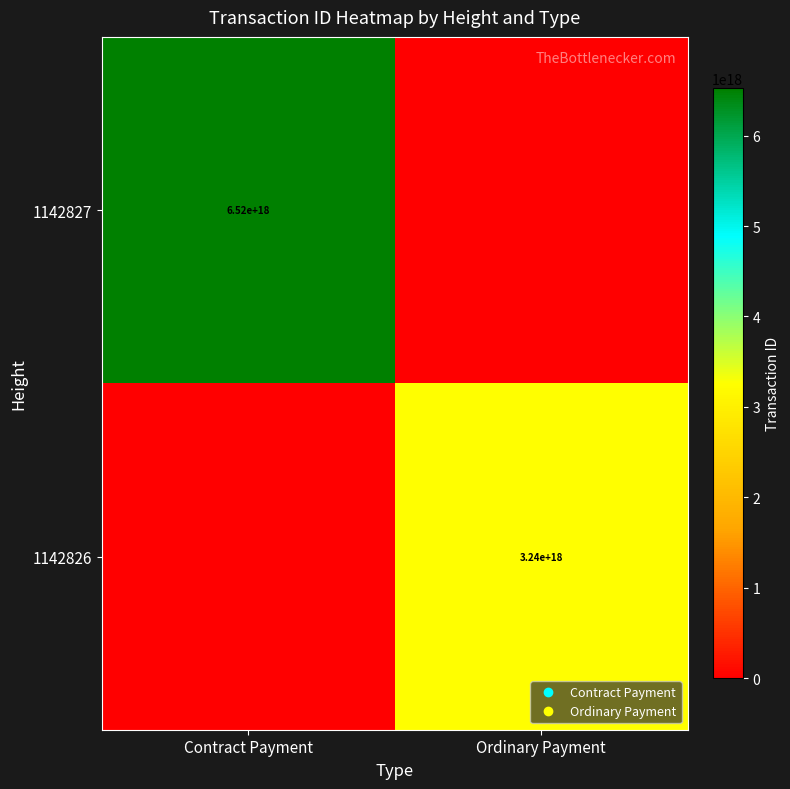

How many data points does each series have?

2